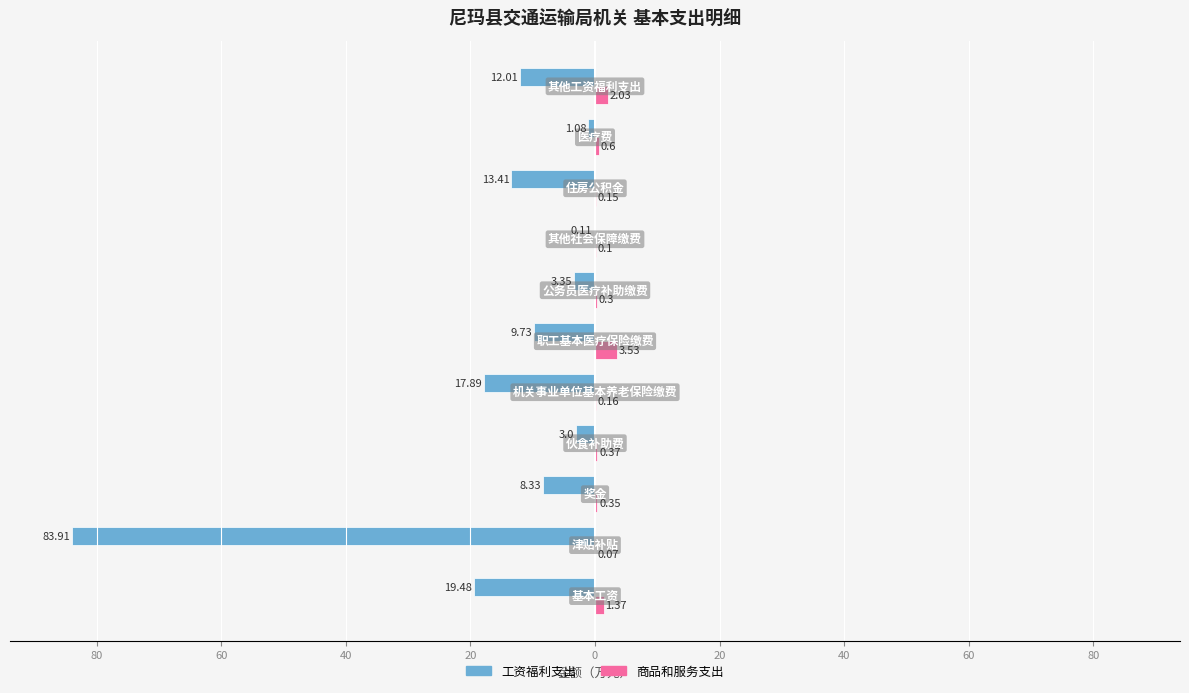

What are all the series names shown in the legend?

工资福利支出, 商品和服务支出